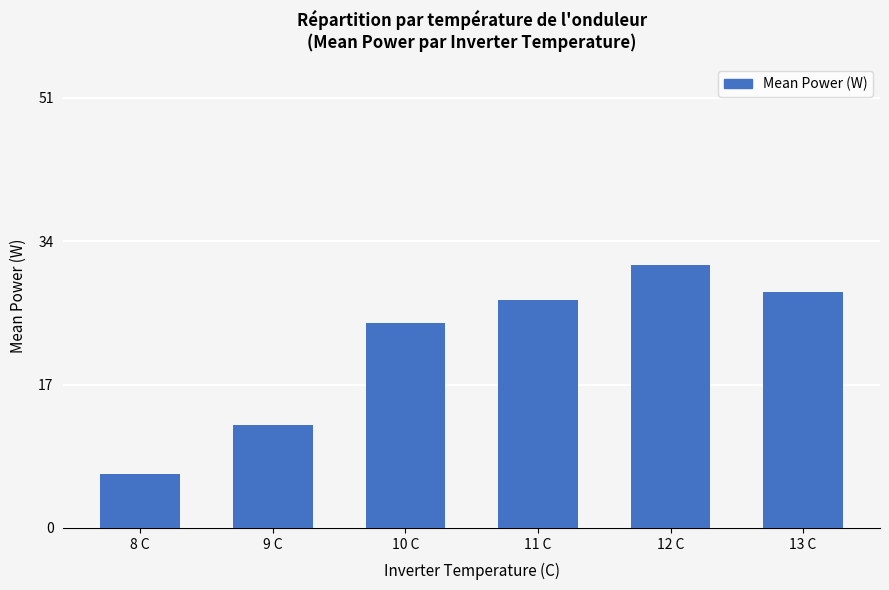

Rank the categories by value from lowest to highest.

8 C, 9 C, 10 C, 11 C, 13 C, 12 C